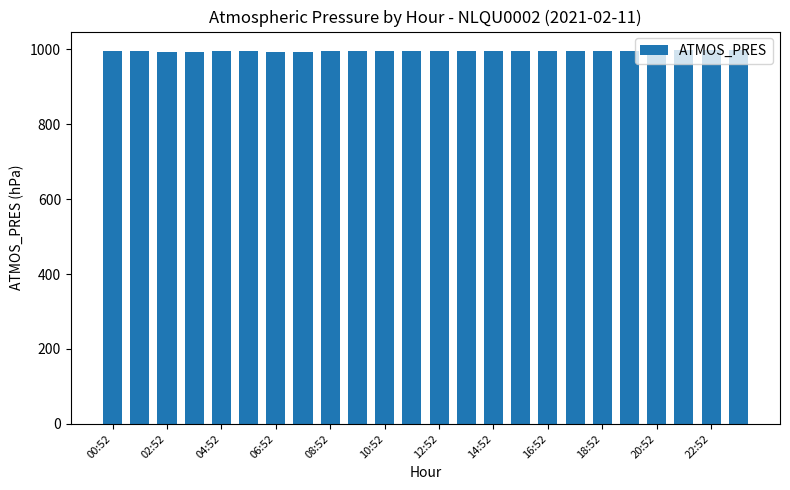

What is the maximum value shown in the chart?

997.7